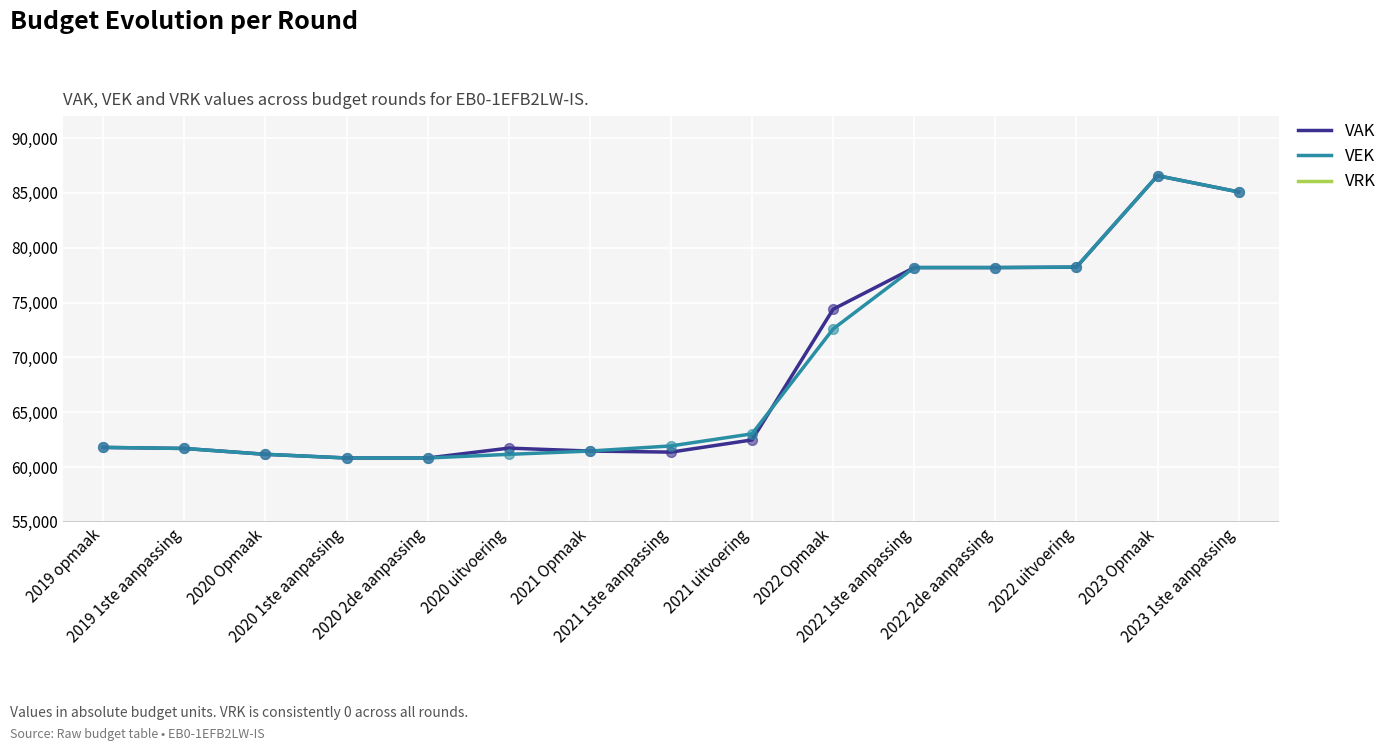

At which category is the sum across all series the highest?

2023 Opmaak